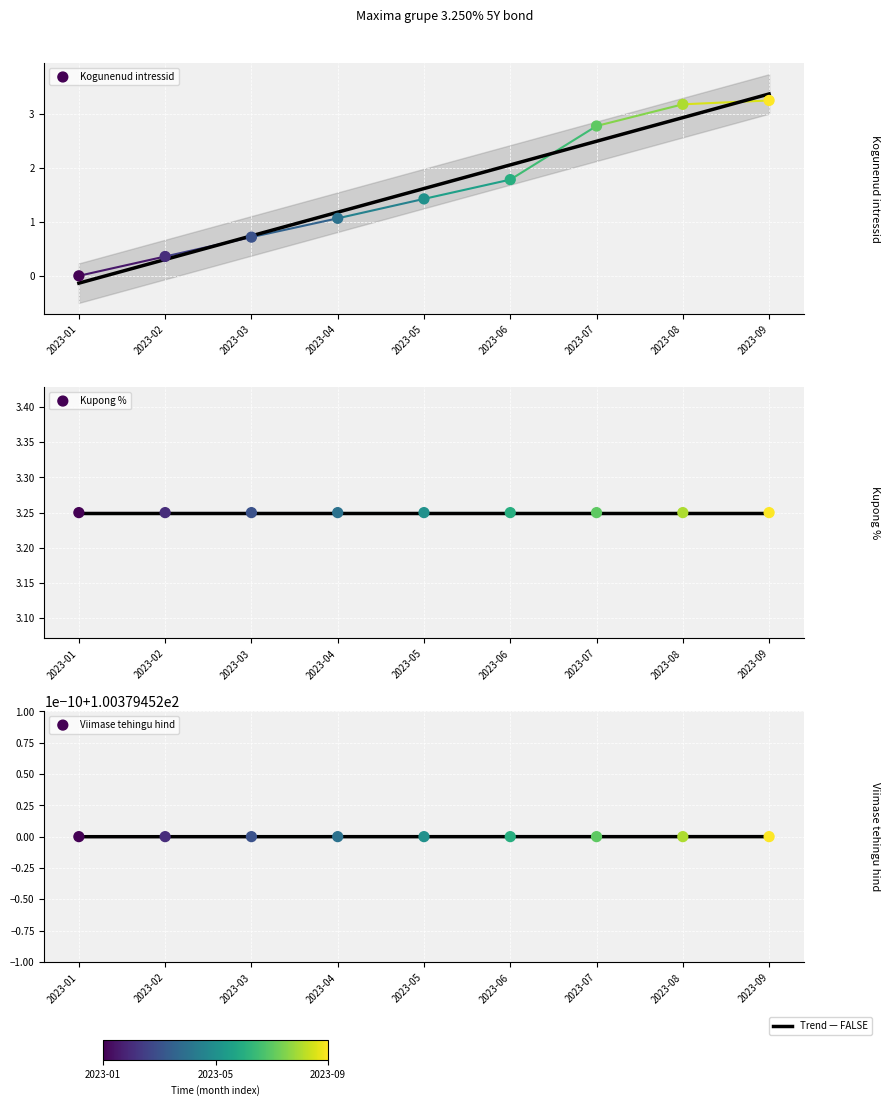

At how many categories does at least one series exceed 55?

9